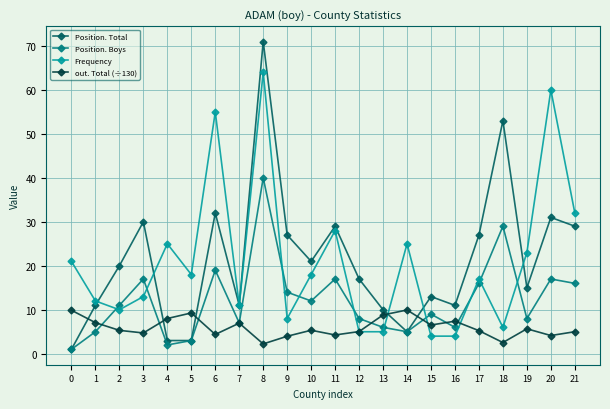

Which series has the largest range (max minus min)?

Position. Total